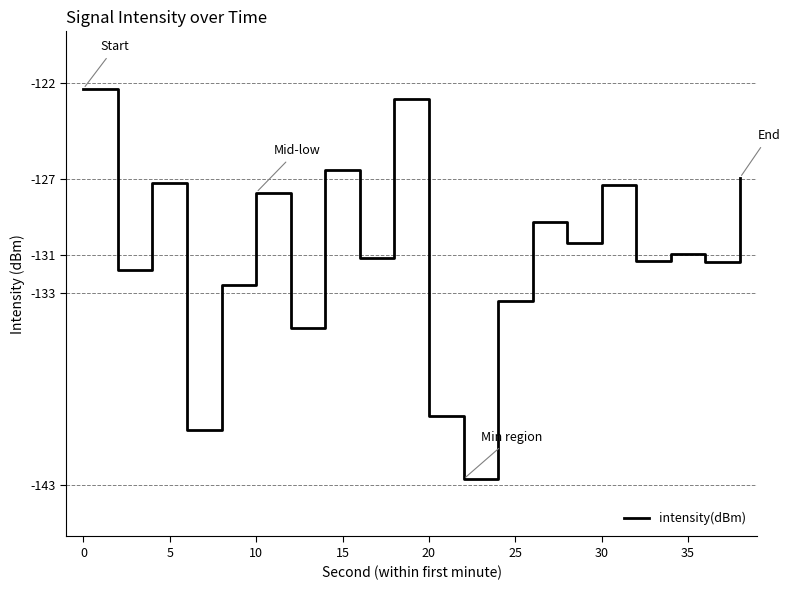

What is the minimum value shown in the chart?

-142.7